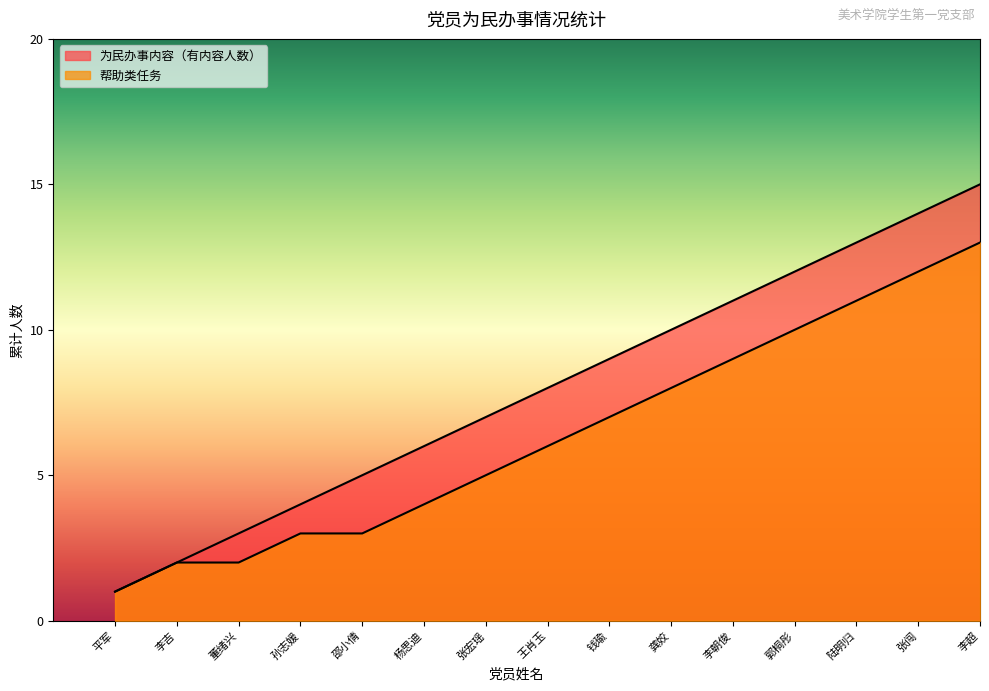

What is the label of the 15th point from the left?

李超